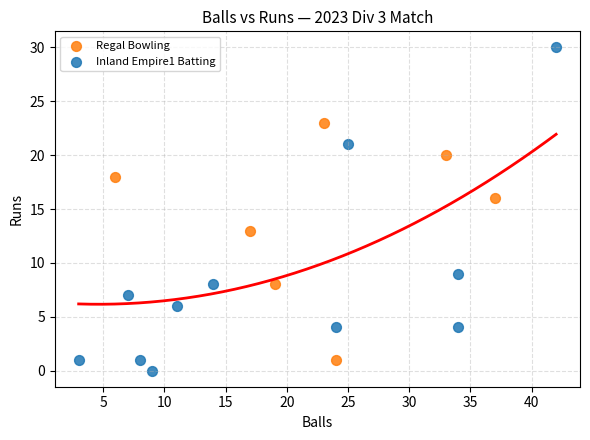

Which series contains the highest Y value?

Inland Empire1 Batting